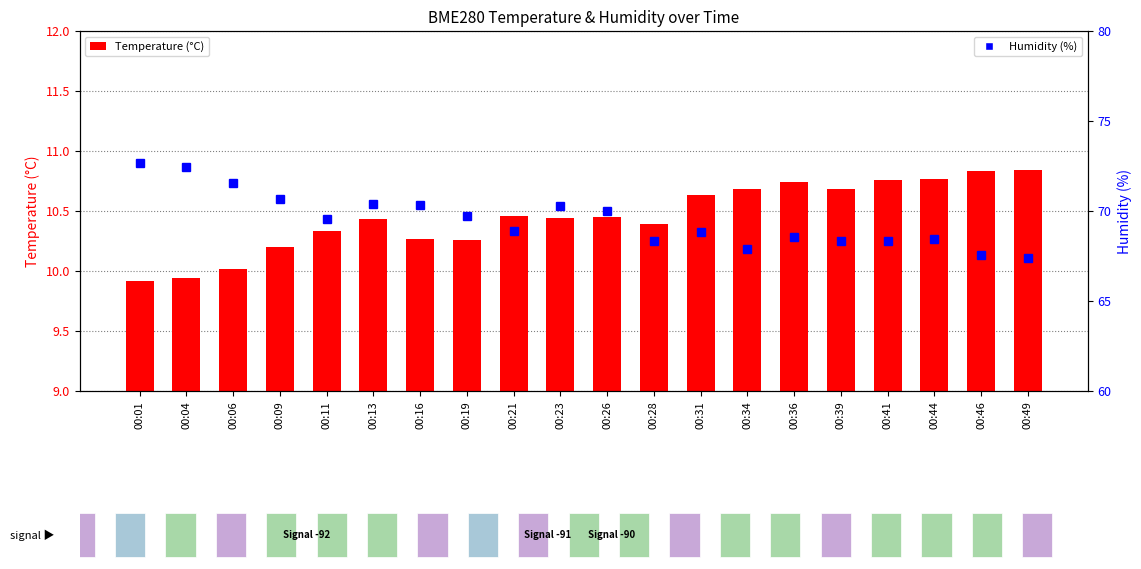

What is the average value of the Temperature (°C) series?

10.5